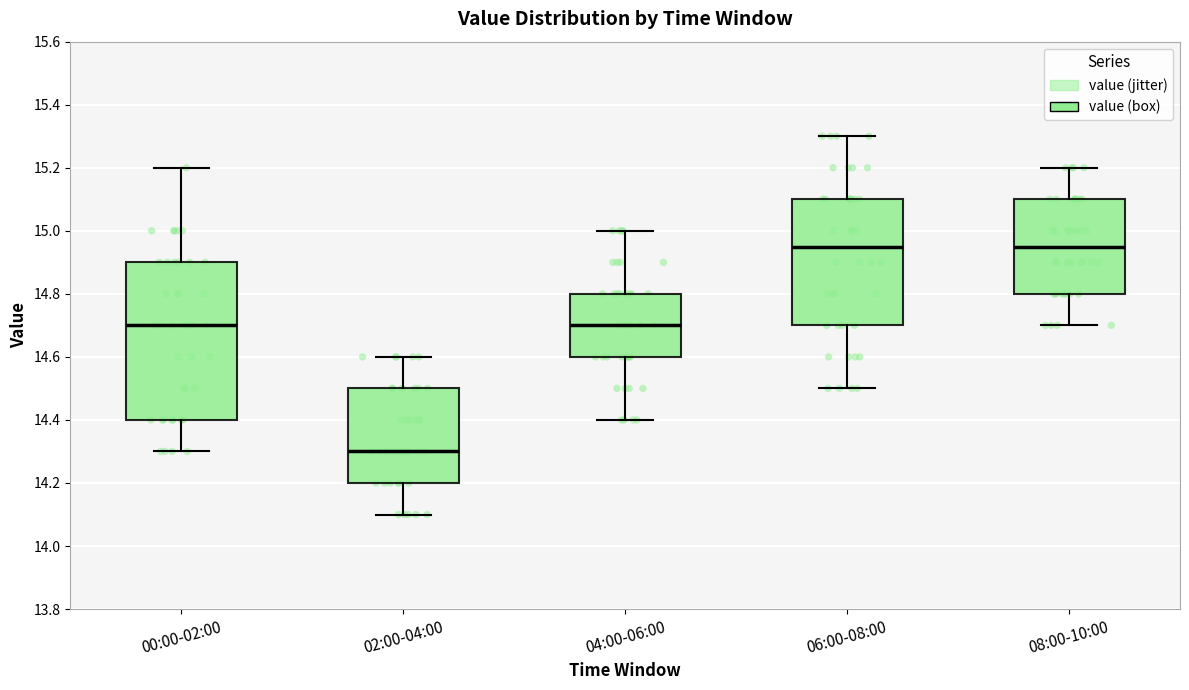

Where is the lower edge of the box for 06:00-08:00 on the y-axis? The values are not printed on the chart, so give them approximately, as read against the axis.

14.70